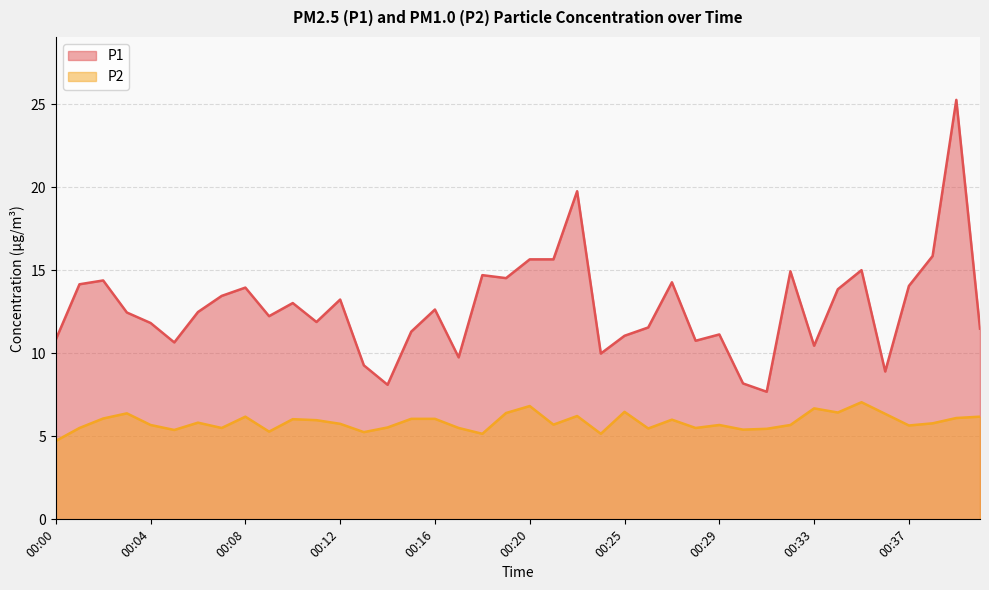

Rank the series by their average value, from highest to lowest.

P1, P2